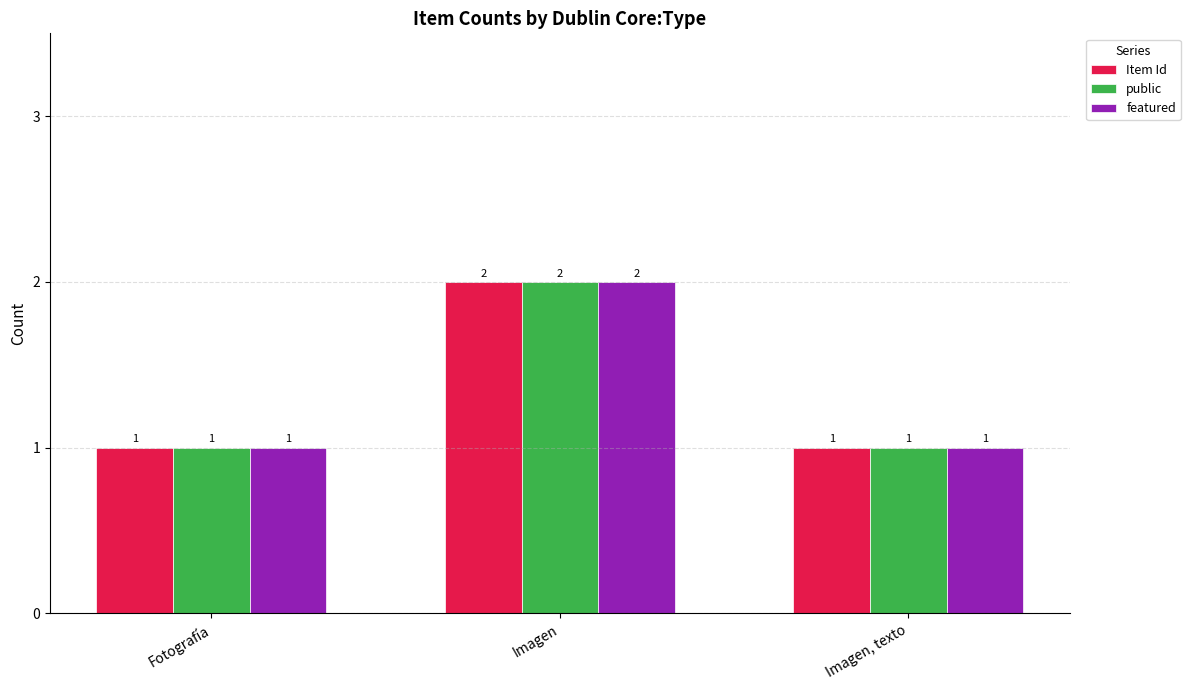

Is it true that featured equals 2 at Fotografía?

False